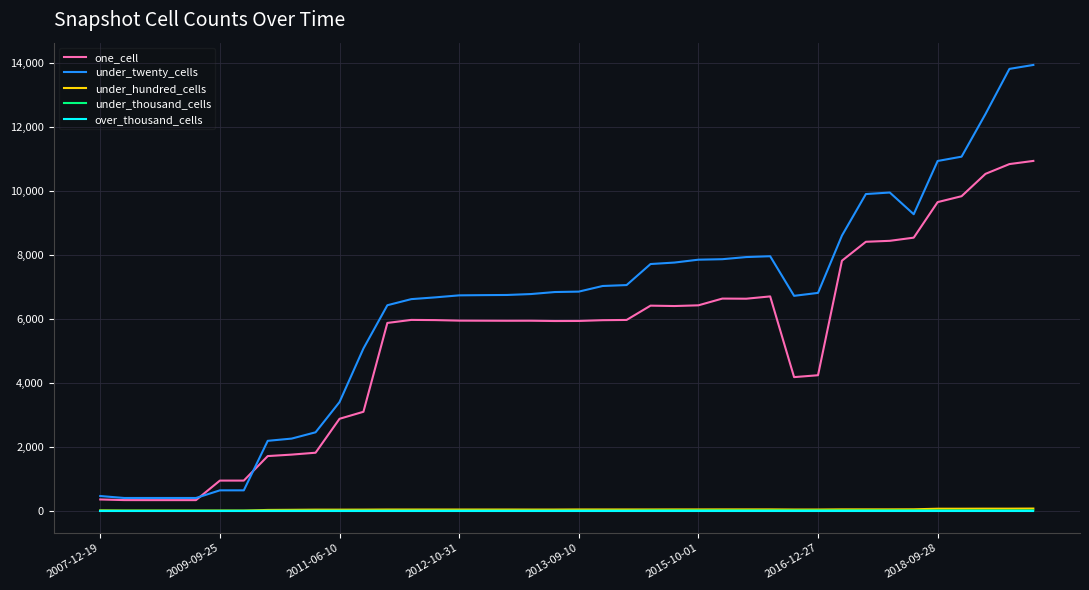

How many under_thousand_cells values are between 0 and 8?

32